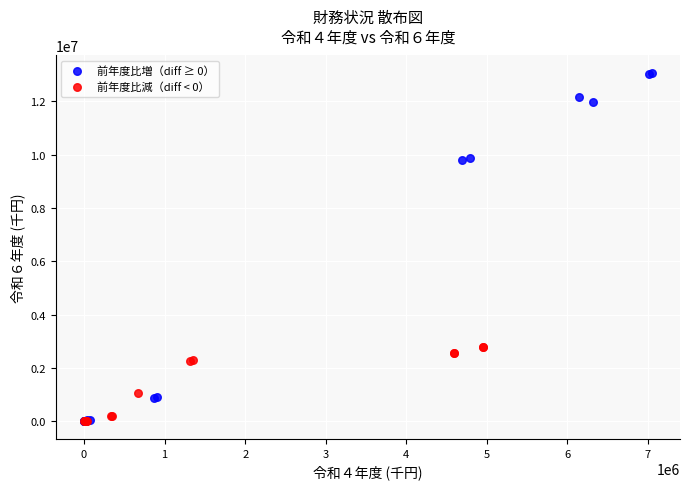

Which series reaches the maximum Y coordinate?

前年度比増（diff ≥ 0）